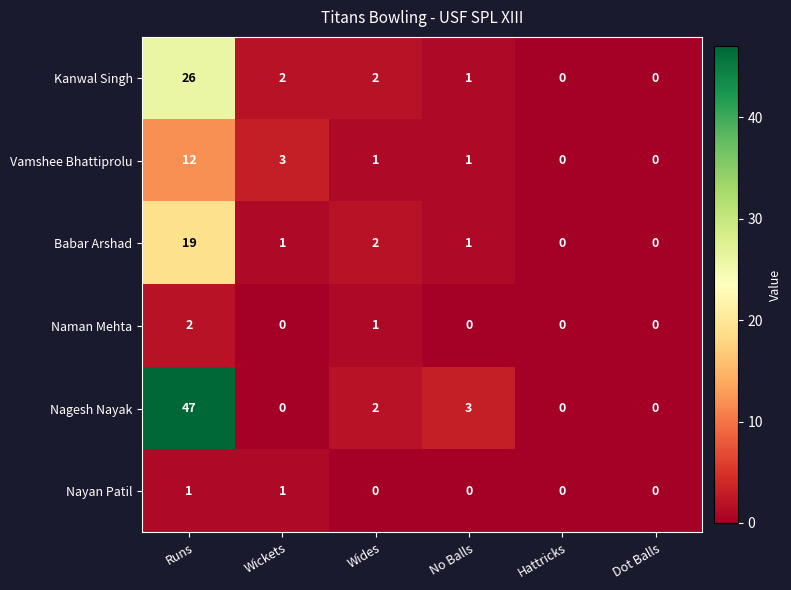

What is the greatest value displayed?

47